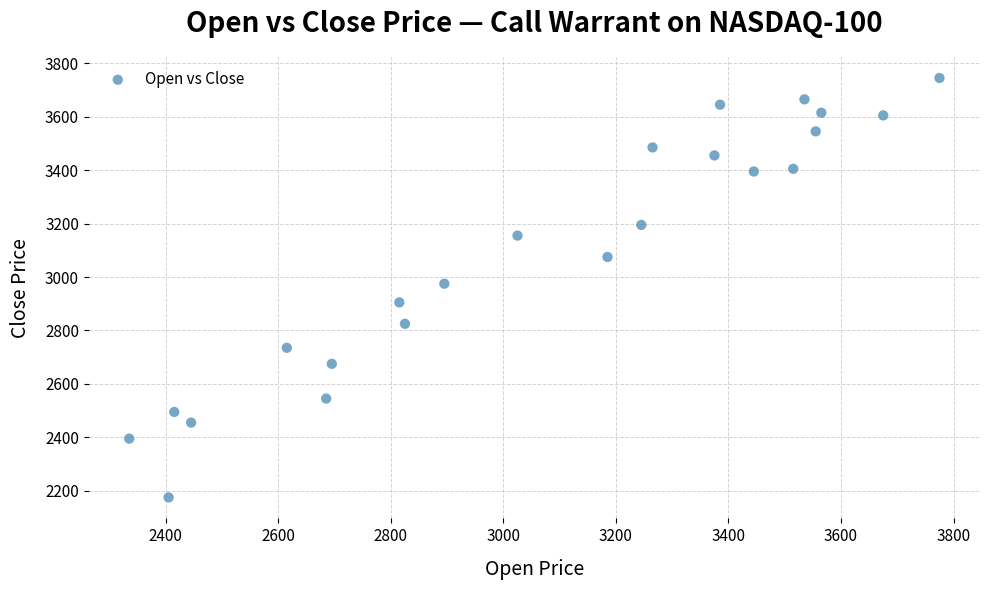

What is the range of Y values (max minus min)?

1570